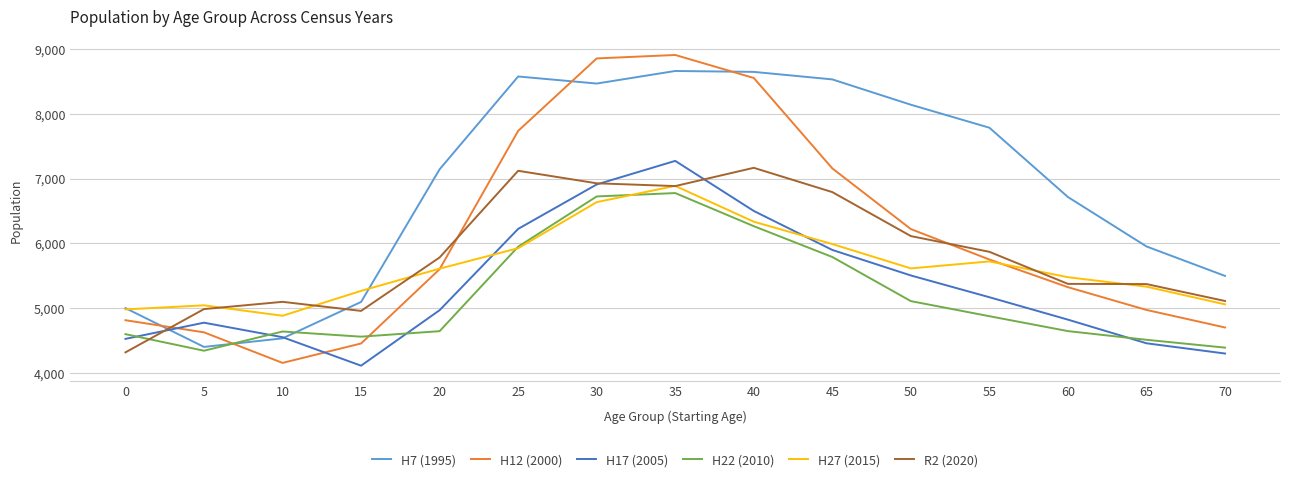

How many interior local peaks does the H7 (1995) series have?

2